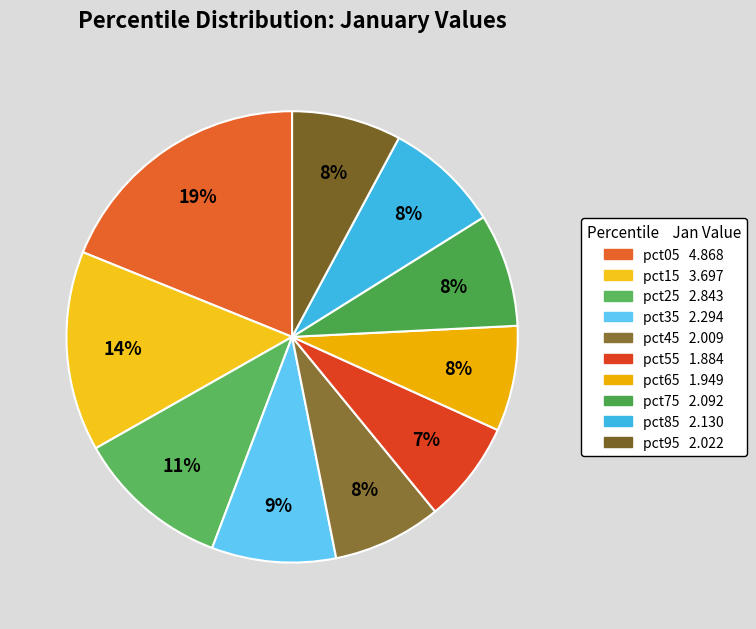

To the nearest percent, what is the average slice percentage?

10%